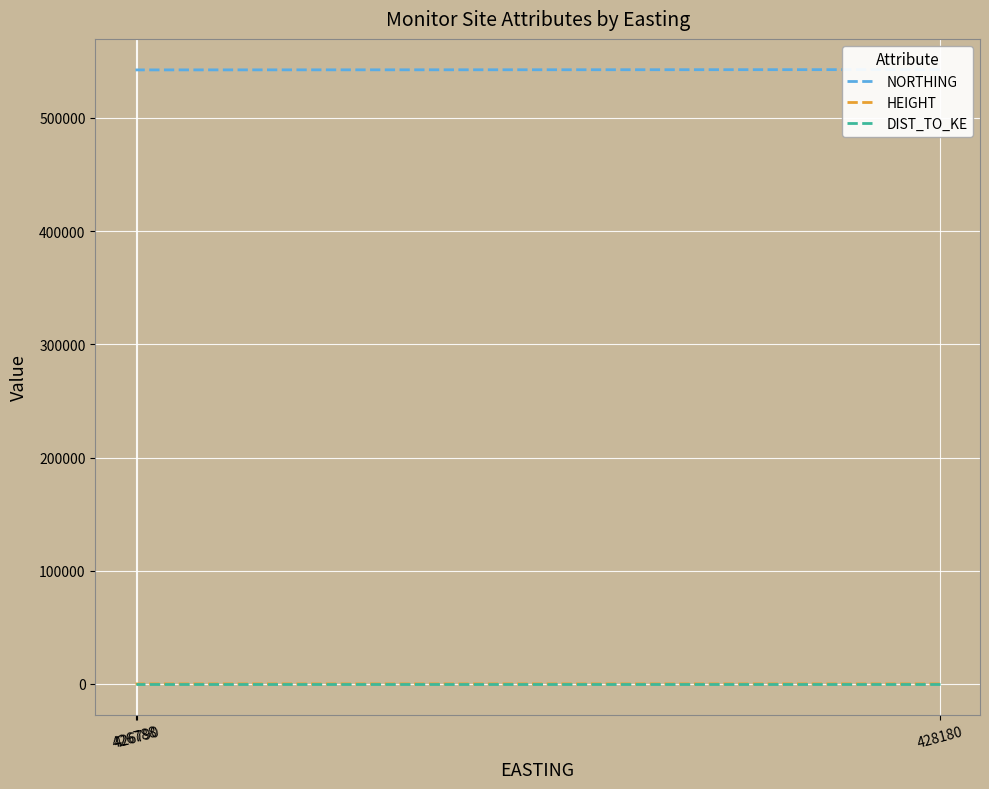

Is the value of NORTHING at 426788 greater than the value of DIST_TO_KE at 428180?

Yes